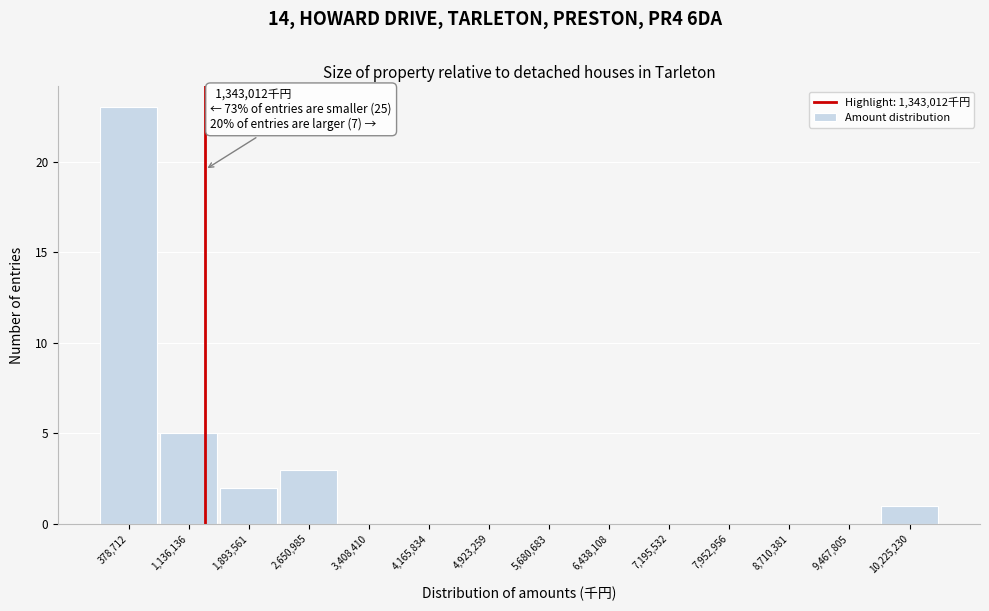

Over which range of the x-axis is the bar tallest?

0 to 800000